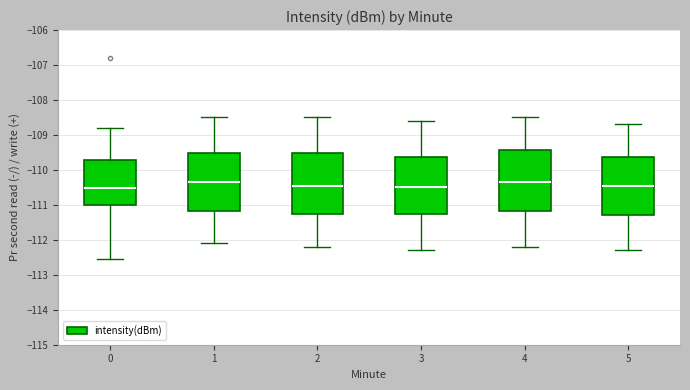

Reading left to right, transcribe this box plot: for each box, give where its median line is, the range the box spans, and where its two whiskers end, as read against the y-axis. The values are not printed on the chart, so give them approximately, as read against the axis.

0: median -110.5, box -111.0 to -109.7, whiskers -112.6 to -108.8
1: median -110.3, box -111.2 to -109.5, whiskers -112.1 to -108.5
2: median -110.4, box -111.3 to -109.5, whiskers -112.2 to -108.5
3: median -110.5, box -111.3 to -109.6, whiskers -112.3 to -108.6
4: median -110.3, box -111.2 to -109.4, whiskers -112.2 to -108.5
5: median -110.4, box -111.3 to -109.6, whiskers -112.3 to -108.7